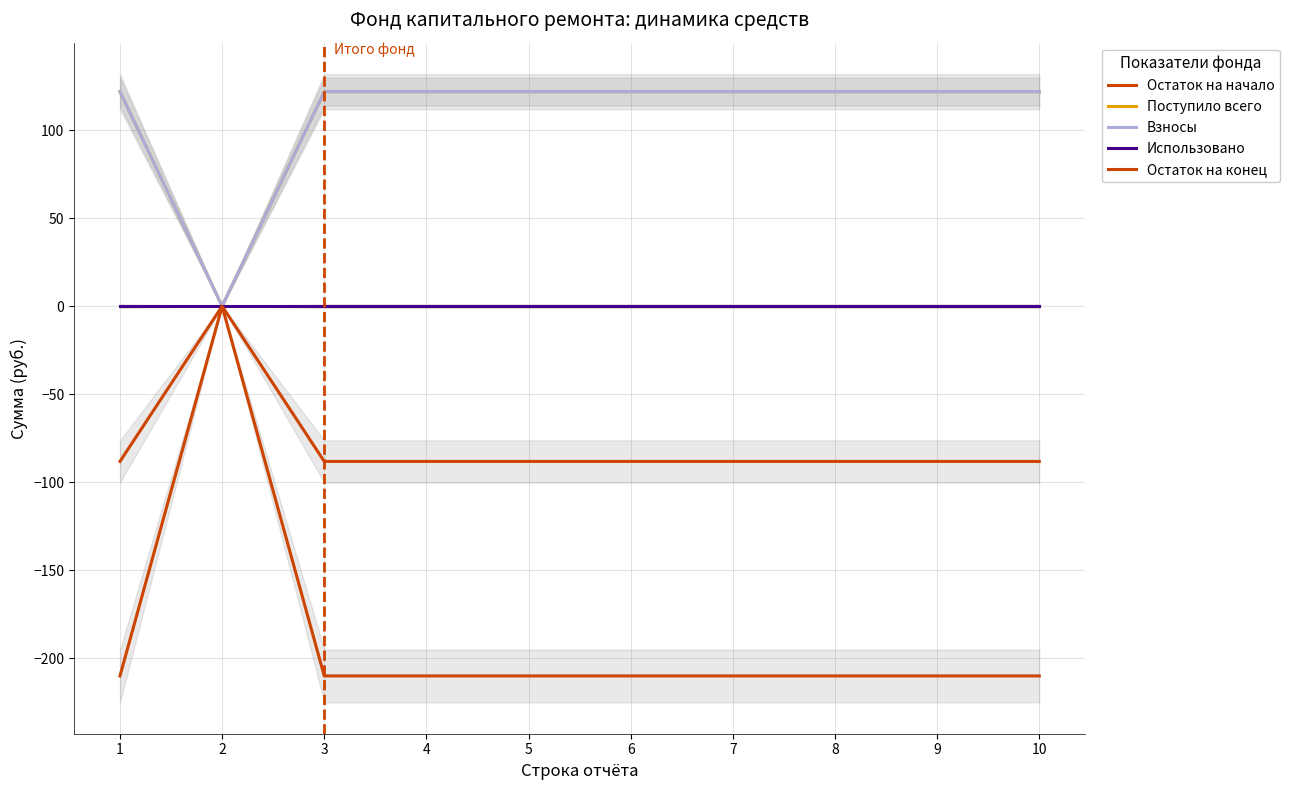

True or false: Остаток на начало has more than 1 points higher than both neighbors.

False